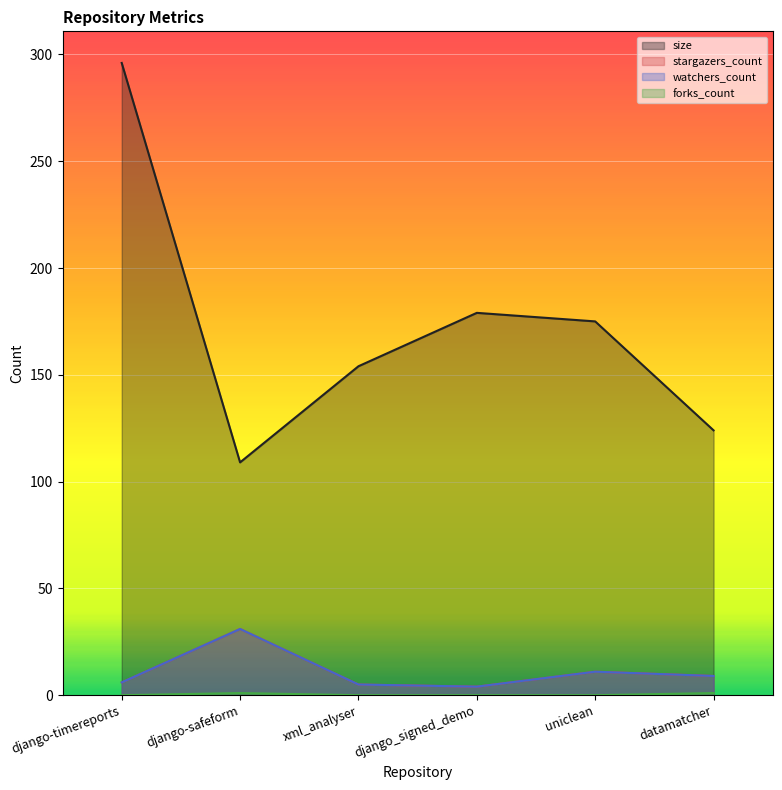

What is the difference between the second highest and second lowest values in the forks_count series?

1